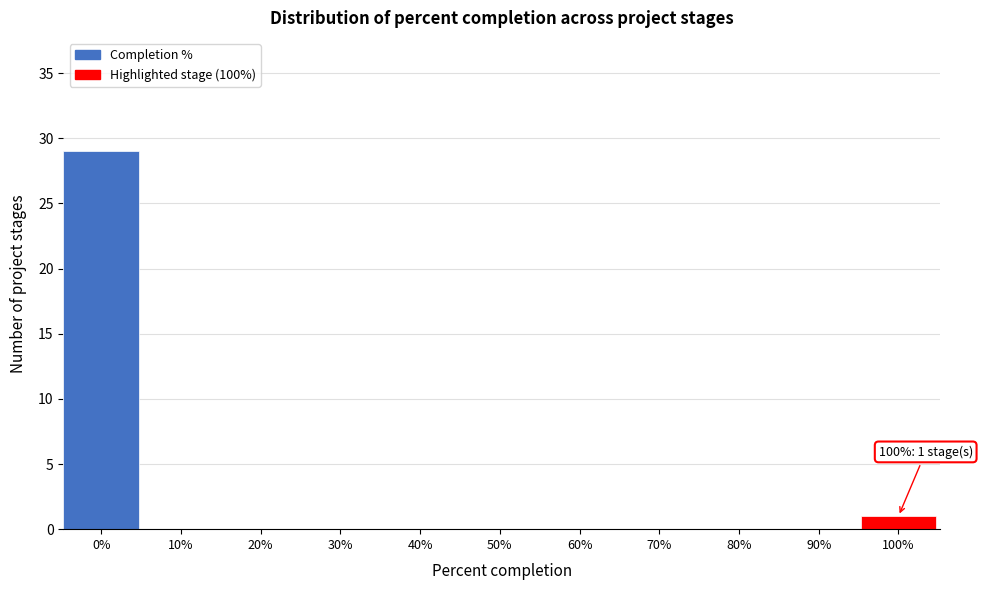

Reading right to left, transcribe all the data shown in this chart.

100%=1	90%=0	80%=0	70%=0	60%=0	50%=0	40%=0	30%=0	20%=0	10%=0	0%=29